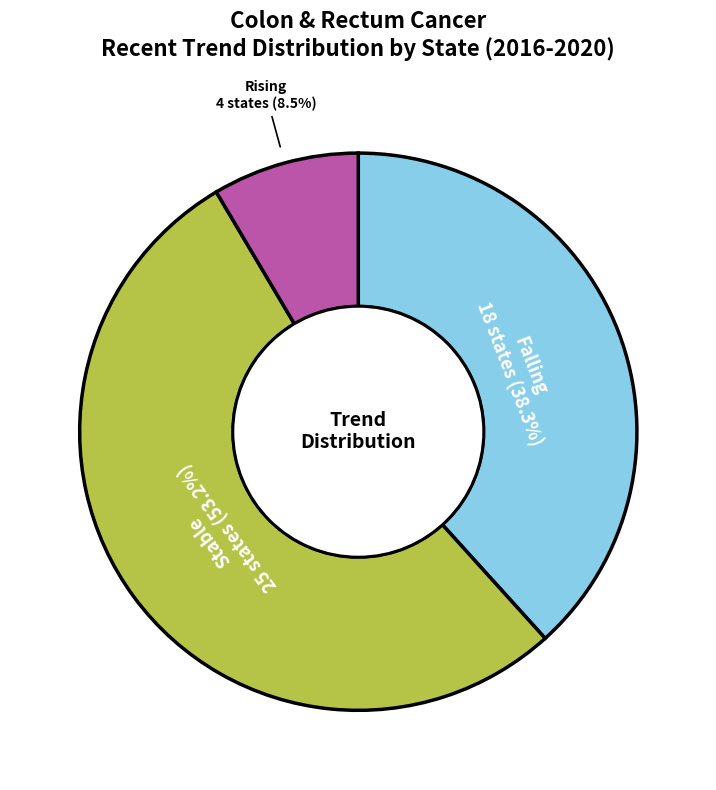

How many segments does this pie chart have?

3